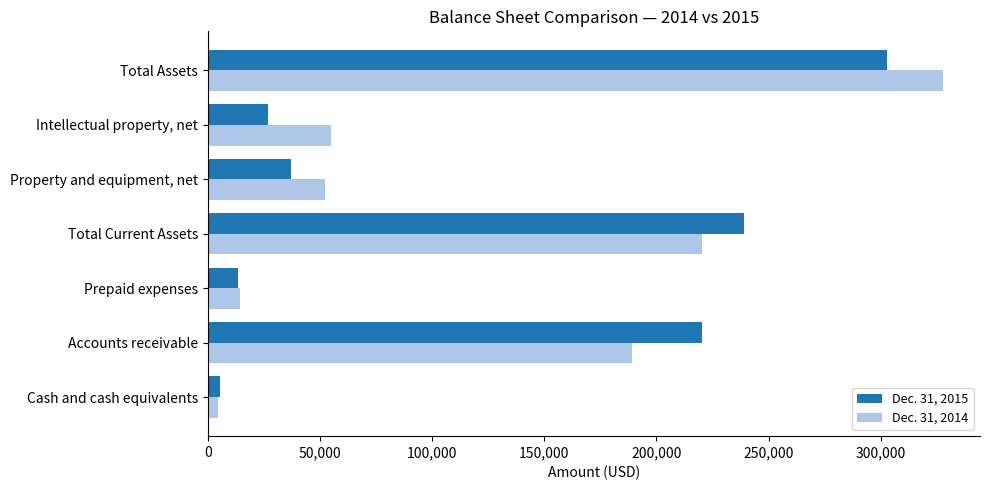

Which label corresponds to the largest value in the chart?

Total Assets